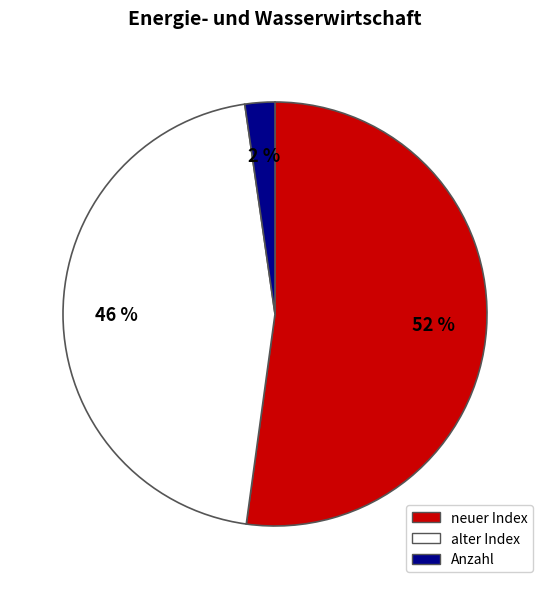

Which category has the smallest portion of the pie?

Anzahl